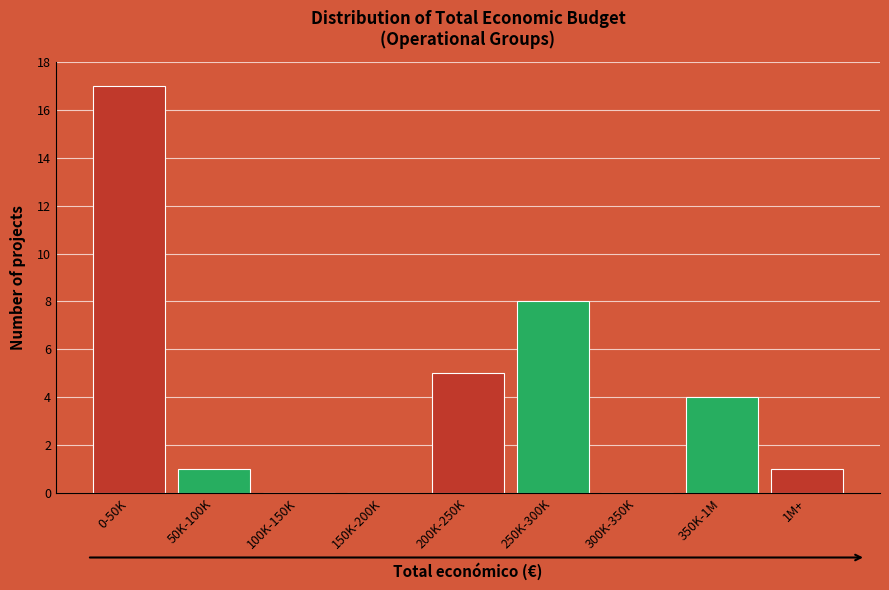

Reading left to right, extract all data points from this chart.

0-50K=17	50K-100K=1	100K-150K=0	150K-200K=0	200K-250K=5	250K-300K=8	300K-350K=0	350K-1M=4	1M+=1